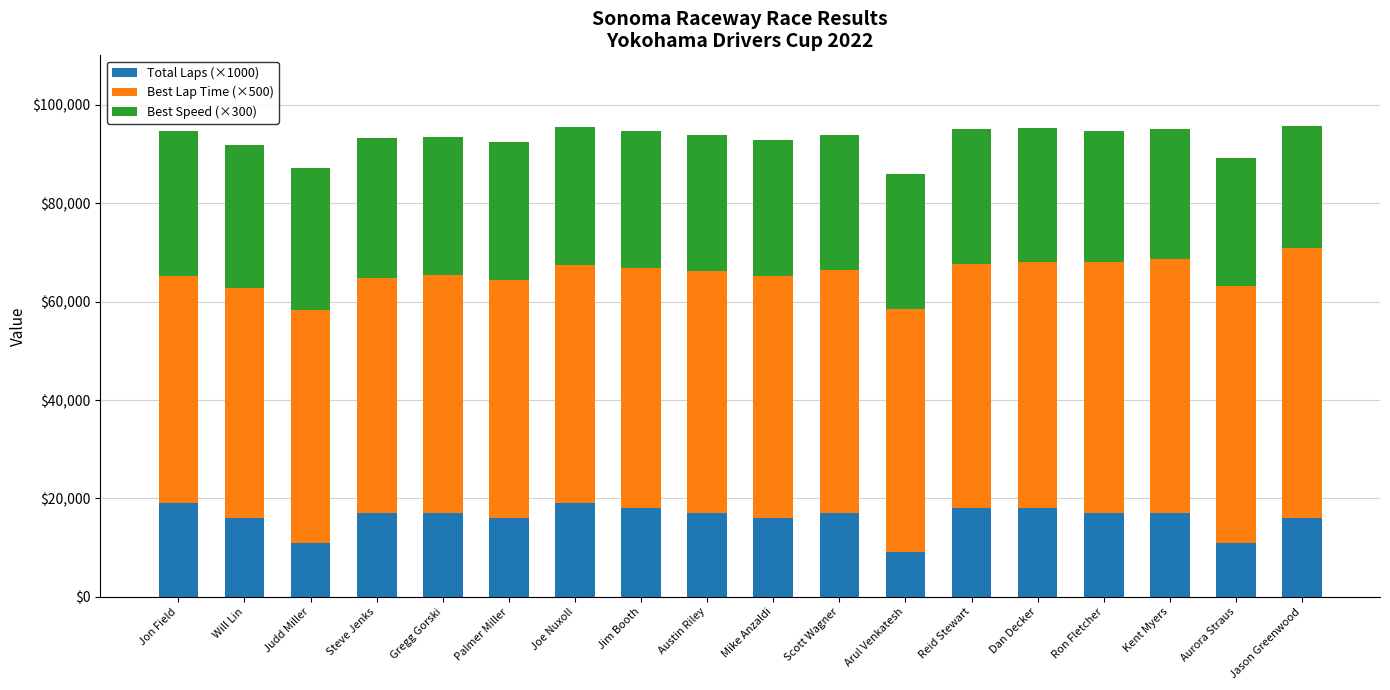

What are all the series names shown in the legend?

Total Laps (×1000), Best Lap Time (×500), Best Speed (×300)